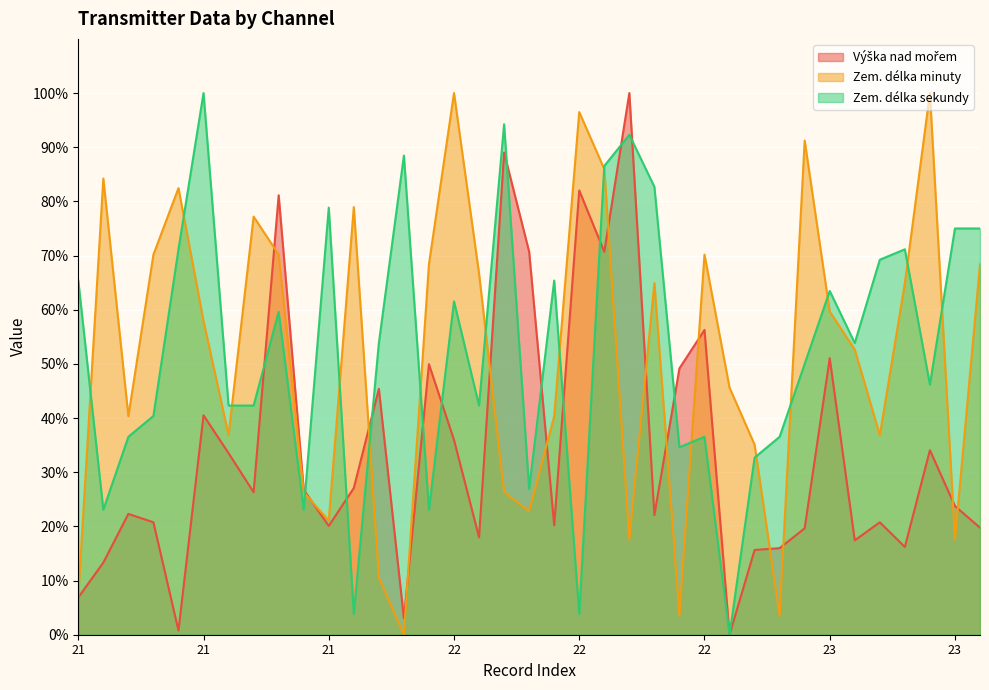

What are all the series names shown in the legend?

Výška nad mořem, Zem. délka minuty, Zem. délka sekundy